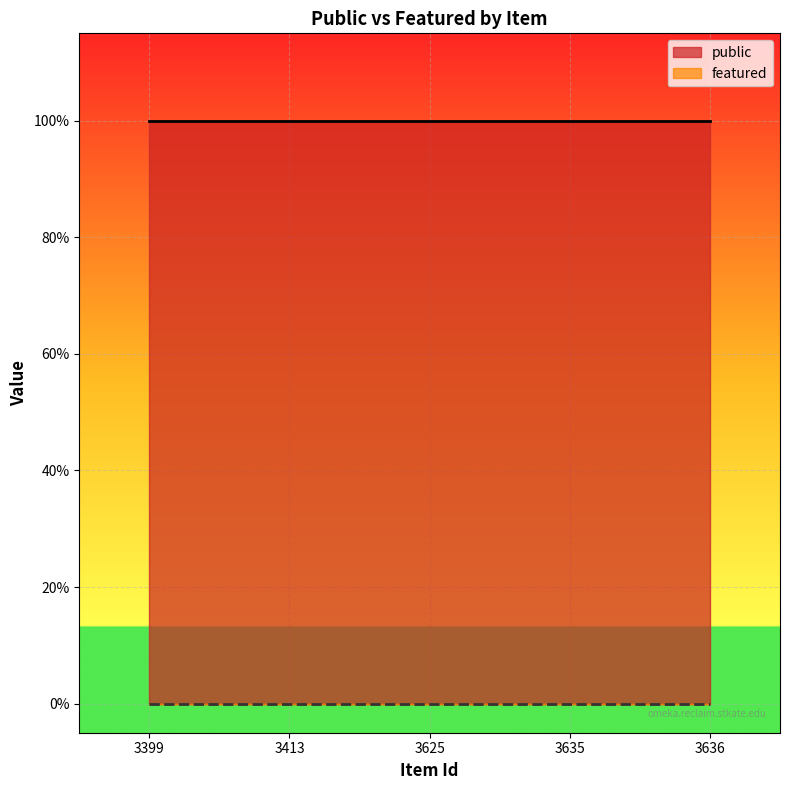

Which category has the lowest value across all series?

3399